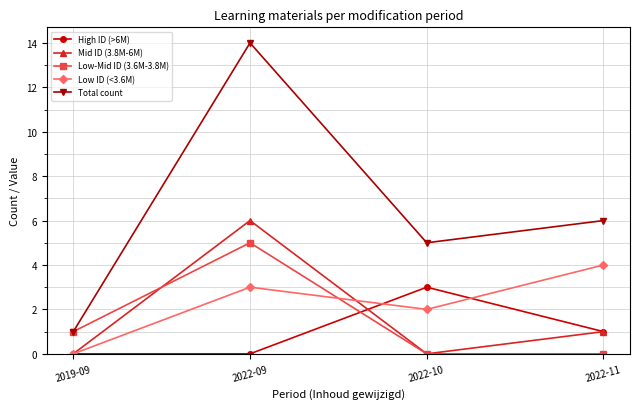

Reading left to right, extract all data points from this chart.

High ID (>6M): 2019-09=0	2022-09=0	2022-10=3	2022-11=1
Mid ID (3.8M-6M): 2019-09=0	2022-09=6	2022-10=0	2022-11=1
Low-Mid ID (3.6M-3.8M): 2019-09=1	2022-09=5	2022-10=0	2022-11=0
Low ID (<3.6M): 2019-09=0	2022-09=3	2022-10=2	2022-11=4
Total count: 2019-09=1	2022-09=14	2022-10=5	2022-11=6